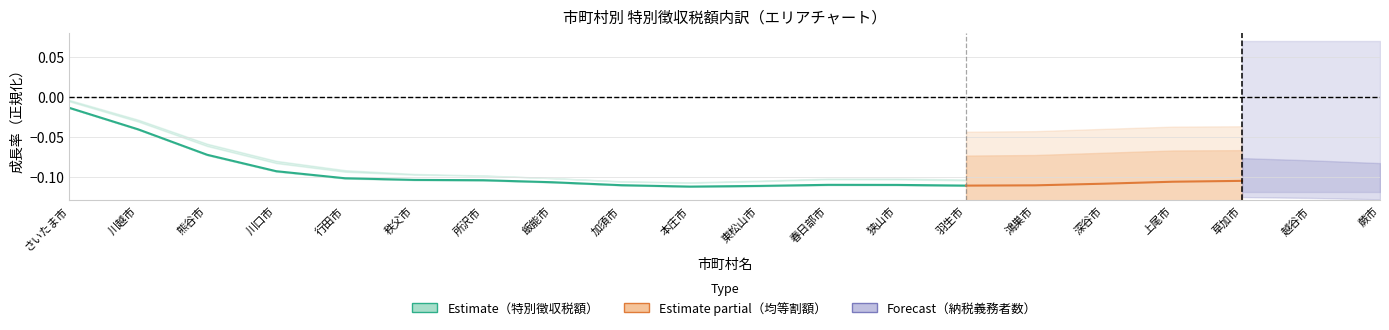

Between 狭山市 and 羽生市, which is larger?

狭山市